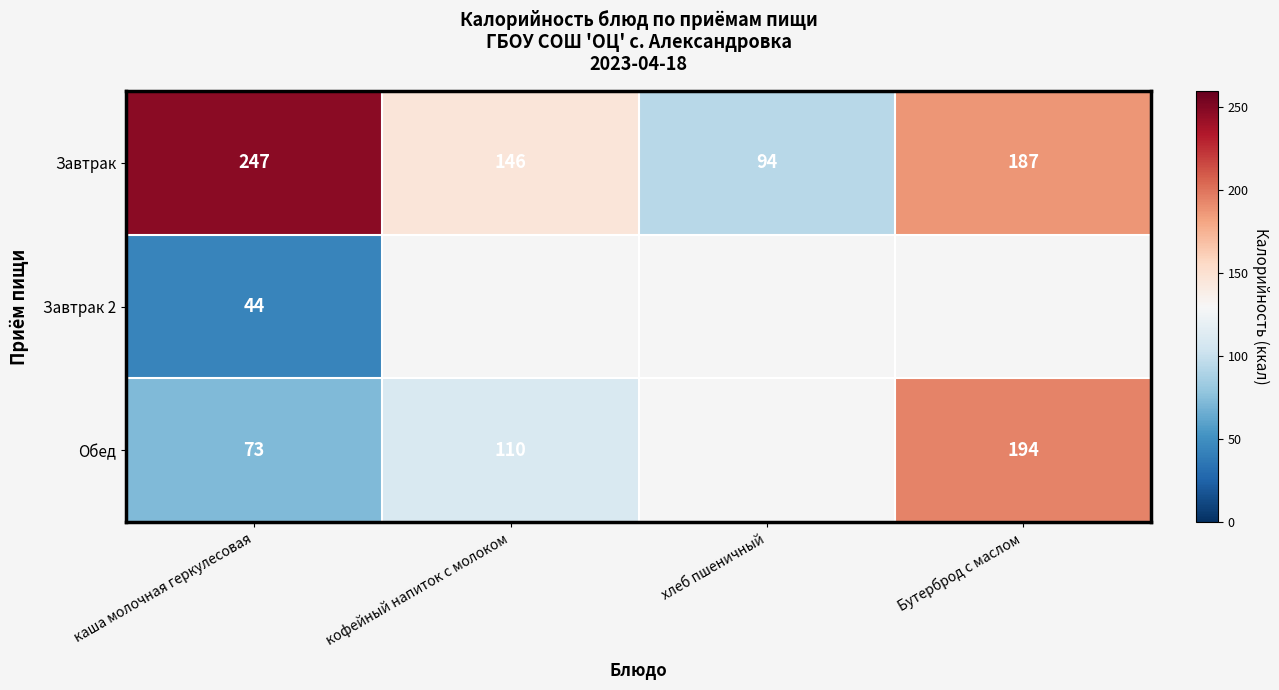

The value of Обед at Бутерброд с маслом is 91. True or false?

False